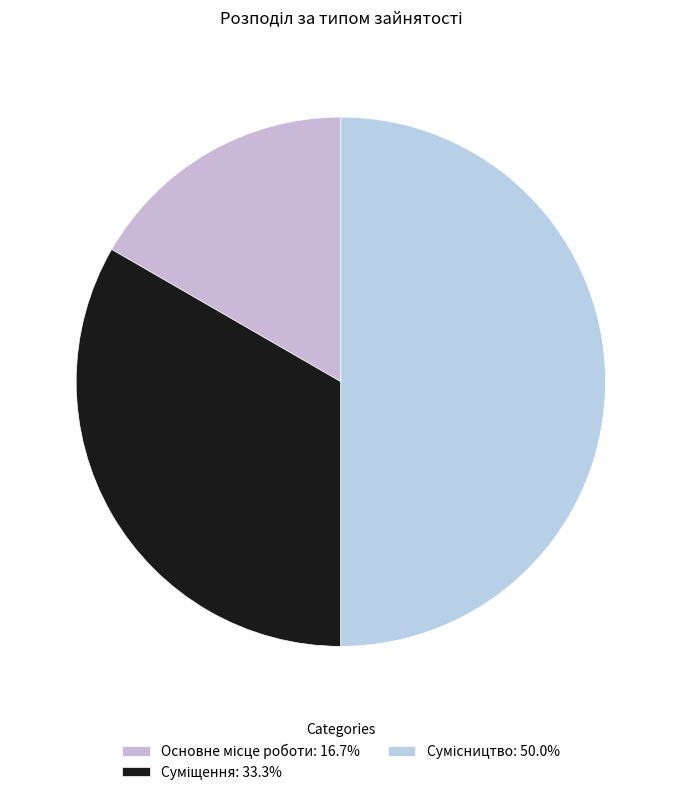

How many segments does this pie chart have?

3